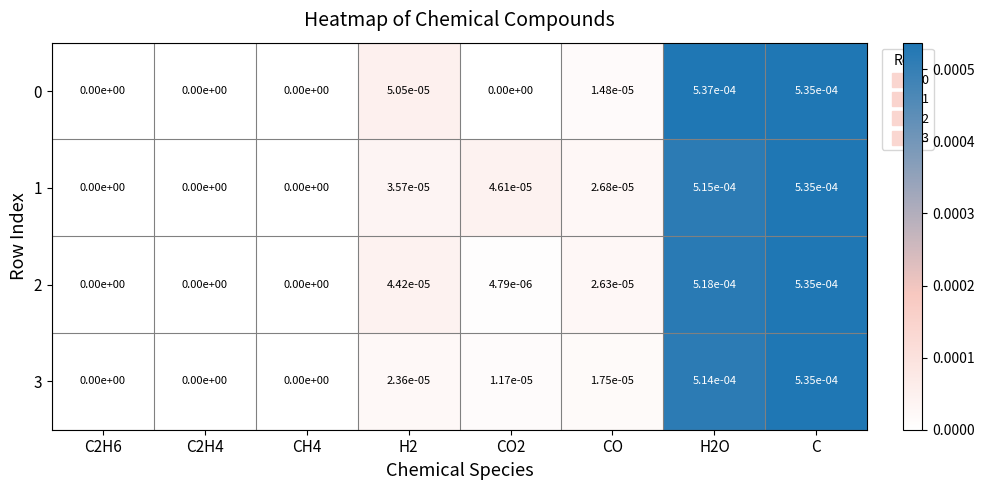

Is the value of 1 at CO greater than the value of 0 at C2H4?

Yes